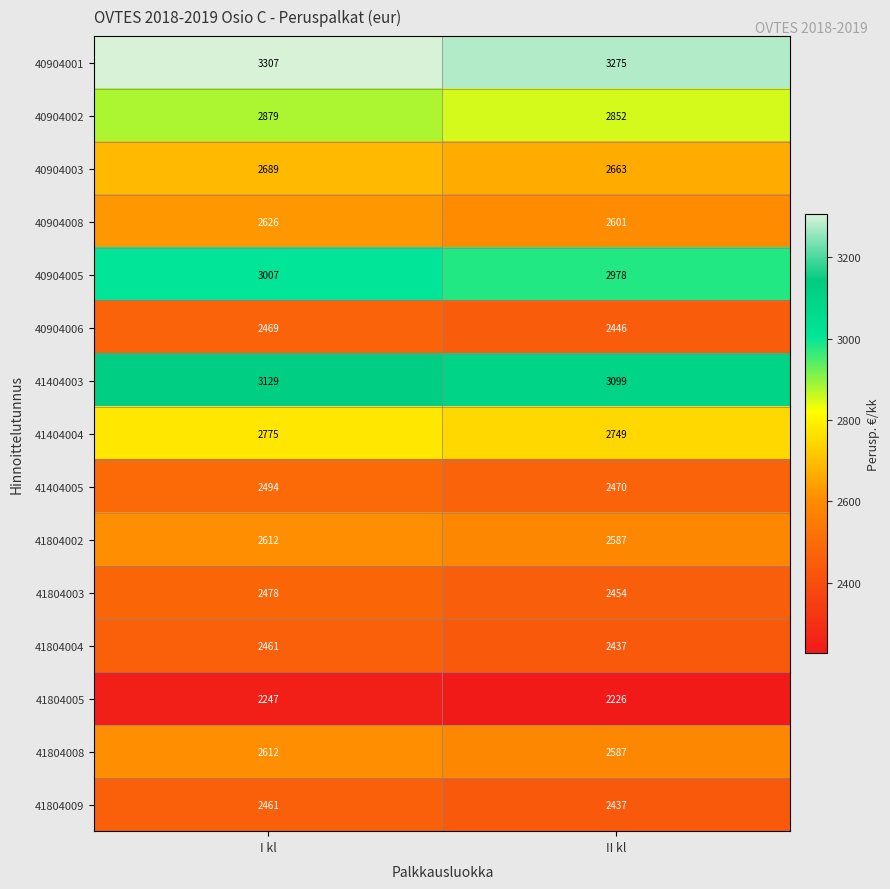

What is the sum of the 40904002 values at I kl and II kl?

5731